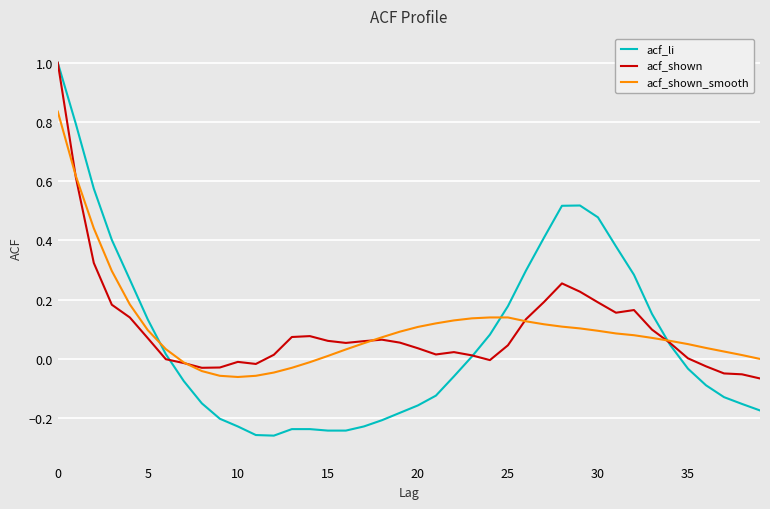

Which series has the widest spread of values?

acf_li